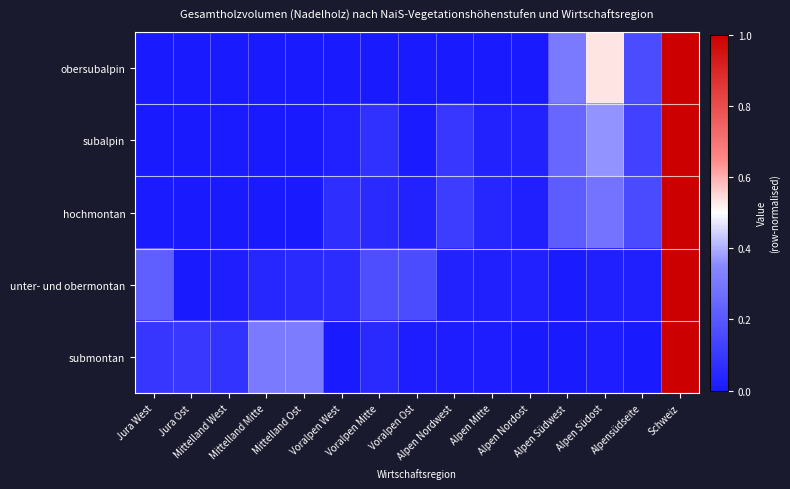

List the series in order of their peak value, lowest first.

obersubalpin, subalpin, hochmontan, unter- und obermontan, submontan